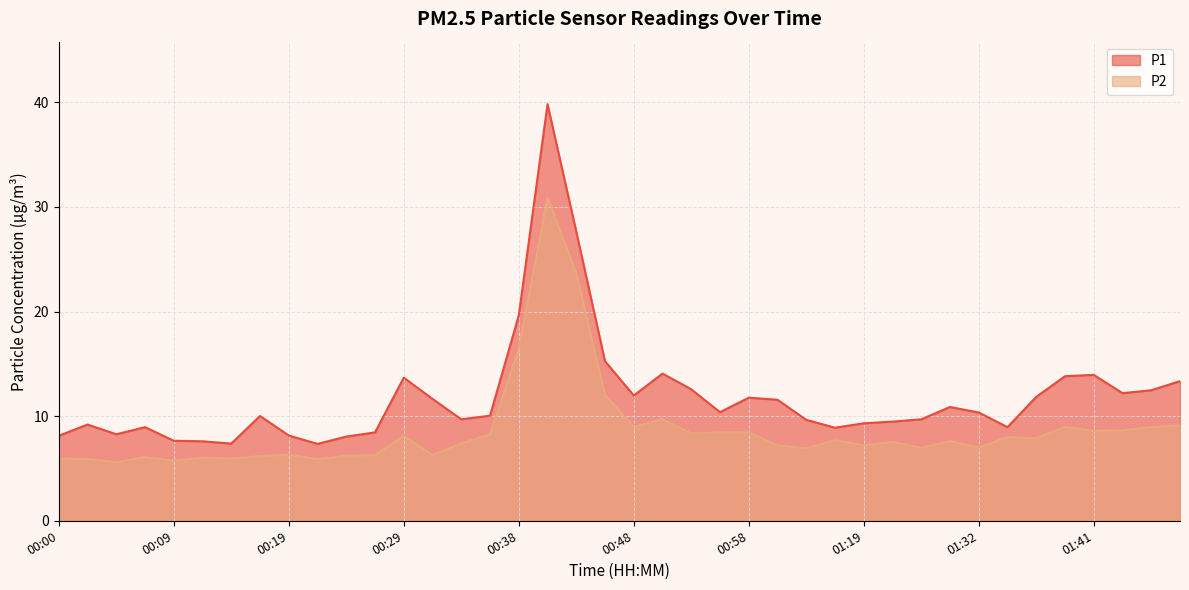

The value of P2 at 00:58 is 8.4. True or false?

True